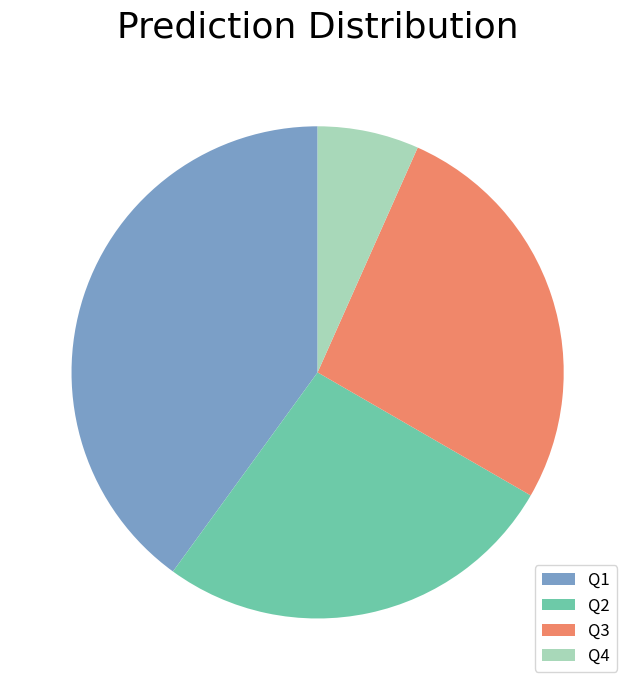

Count the number of slices in the pie.

4